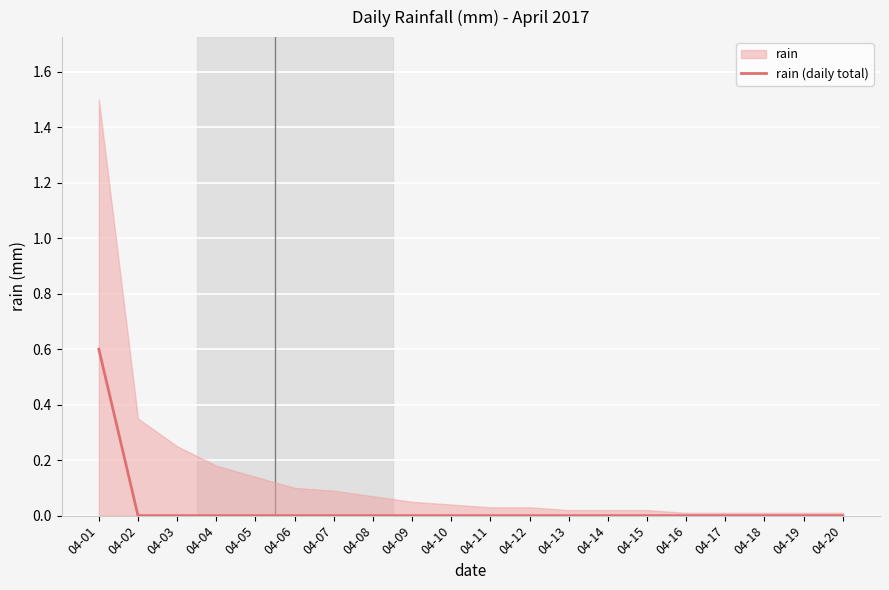

Reading left to right, what are all the values shown in this chart?

04-01=0.6	04-02=0.0	04-03=0.0	04-04=0.0	04-05=0.0	04-06=0.0	04-07=0.0	04-08=0.0	04-09=0.0	04-10=0.0	04-11=0.0	04-12=0.0	04-13=0.0	04-14=0.0	04-15=0.0	04-16=0.0	04-17=0.0	04-18=0.0	04-19=0.0	04-20=0.0